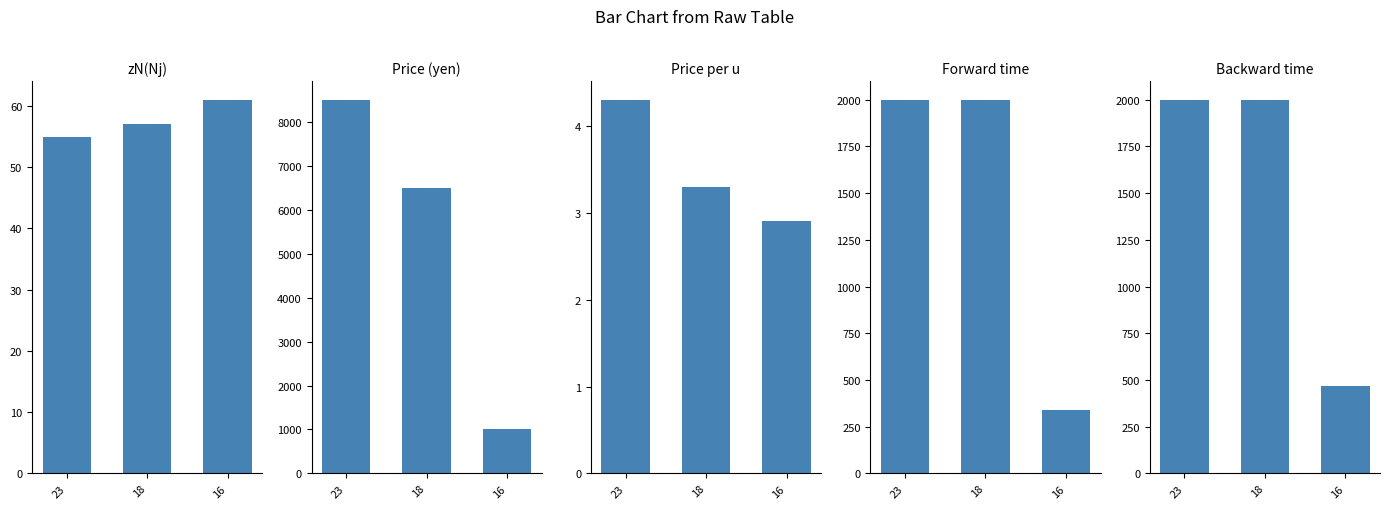

What is the greatest value displayed?

8500.0